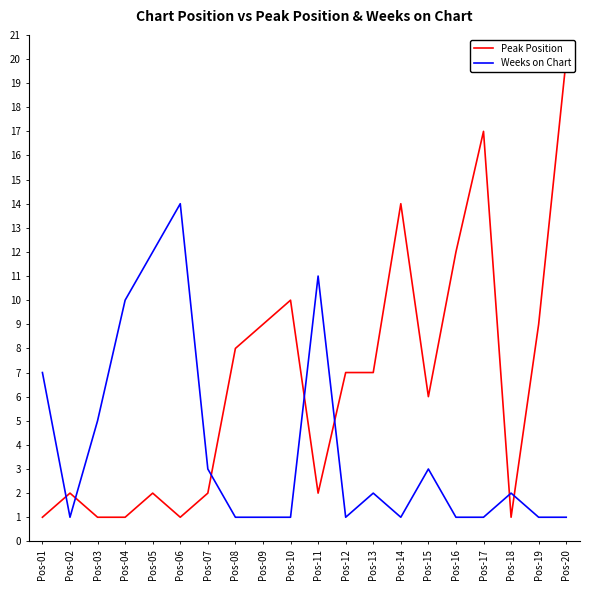

List the series in order of their overall mean, highest first.

Peak Position, Weeks on Chart